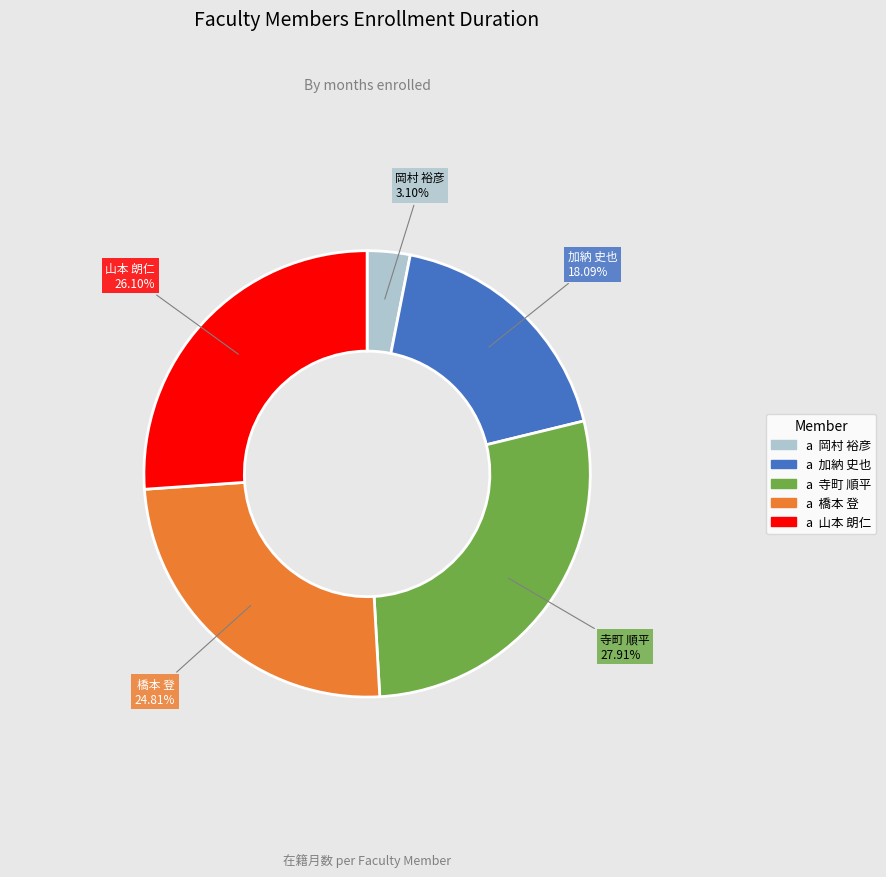

Is there a majority slice in this chart?

No